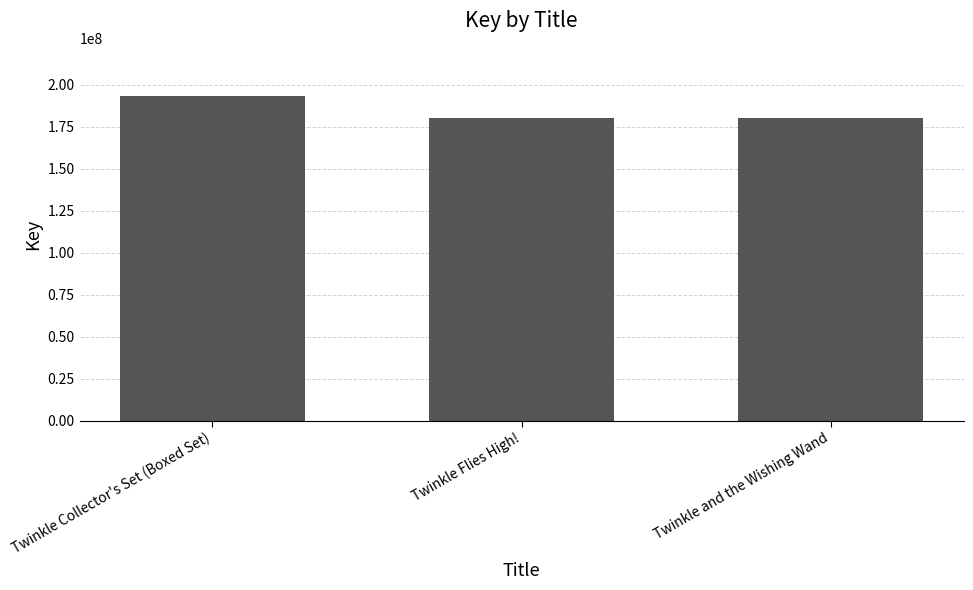

What is the change in value from Twinkle Collector's Set (Boxed Set) to Twinkle and the Wishing Wand?

-13021990